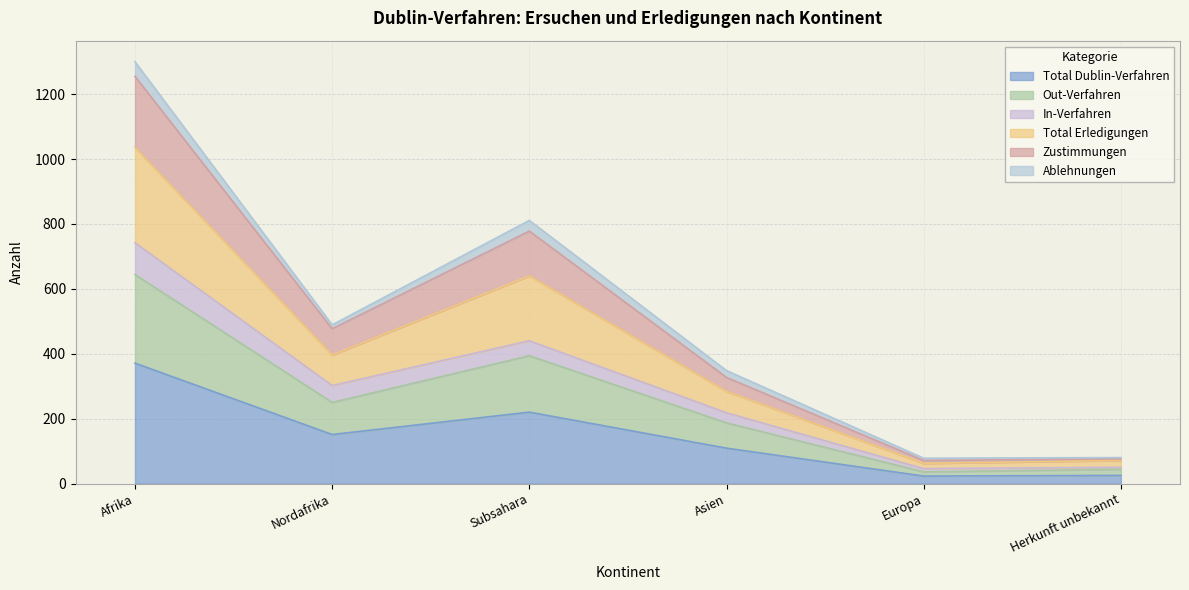

At which category is the sum across all series the highest?

Afrika